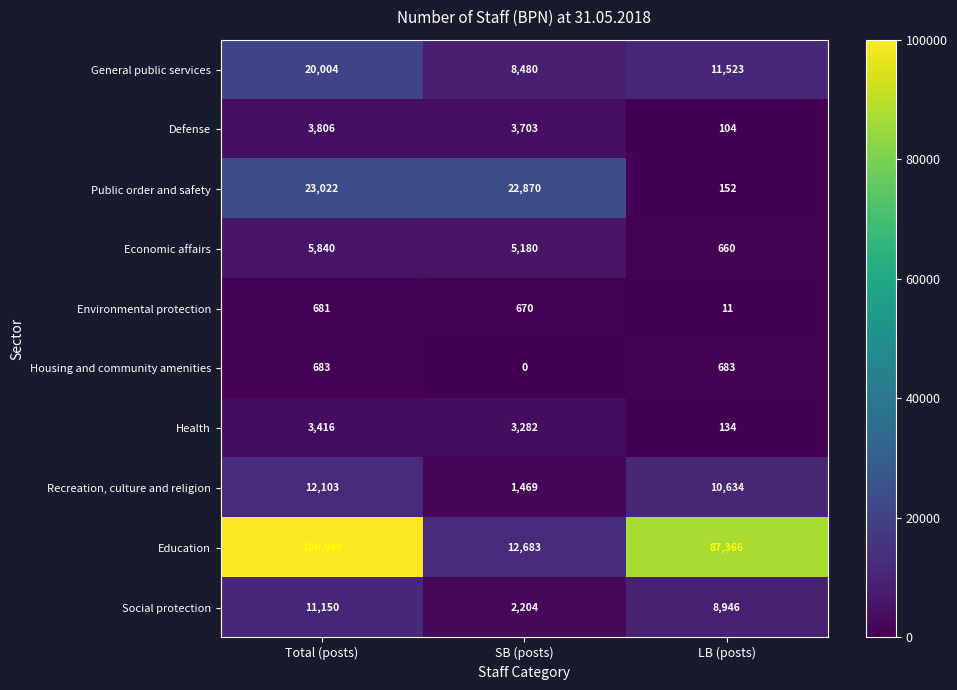

Between SB (posts) and LB (posts), which series saw the biggest shift?

Education